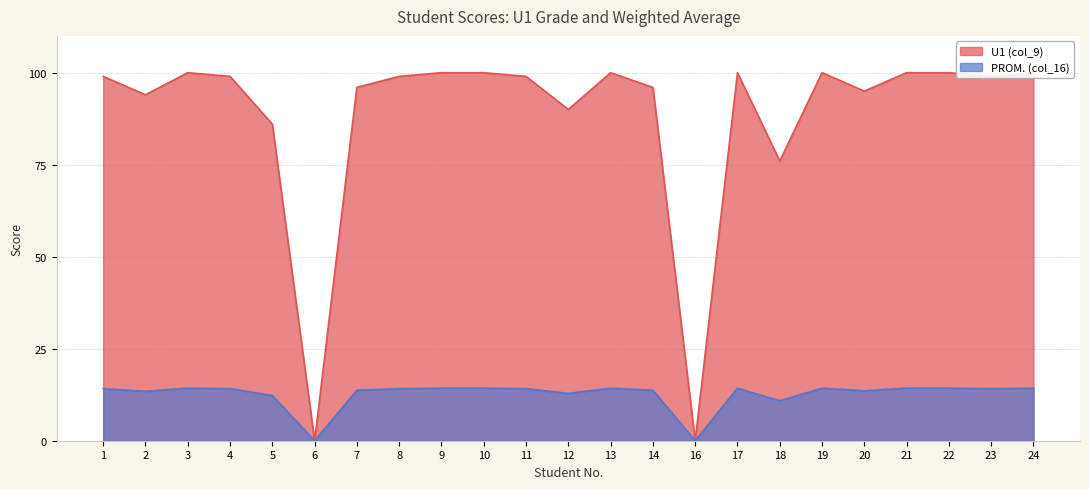

Where is U1 (col_9) nearest to the value 50?

18